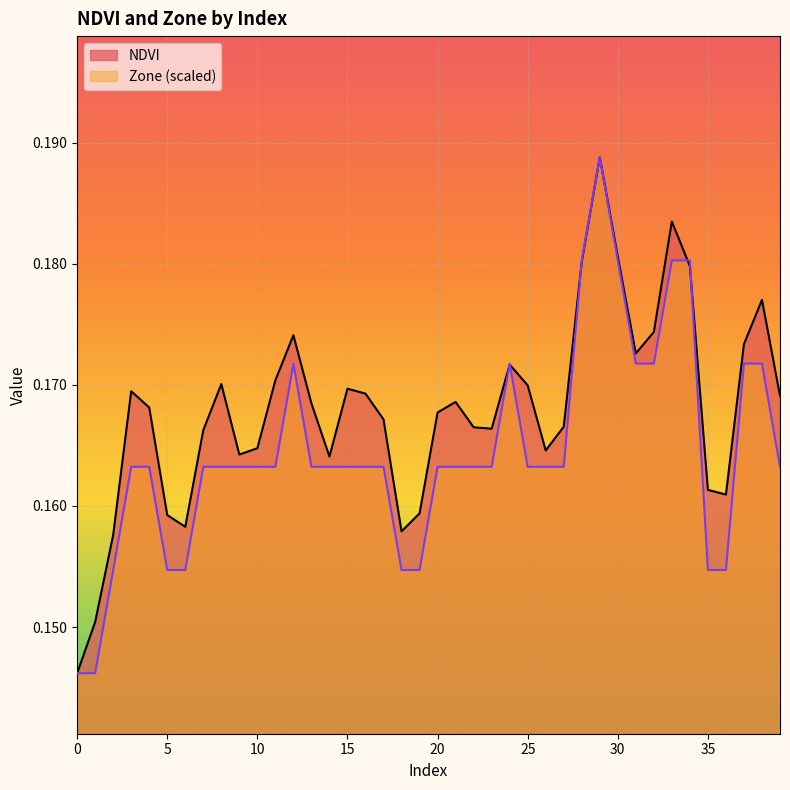

At how many categories does at least one series exceed 0?

40